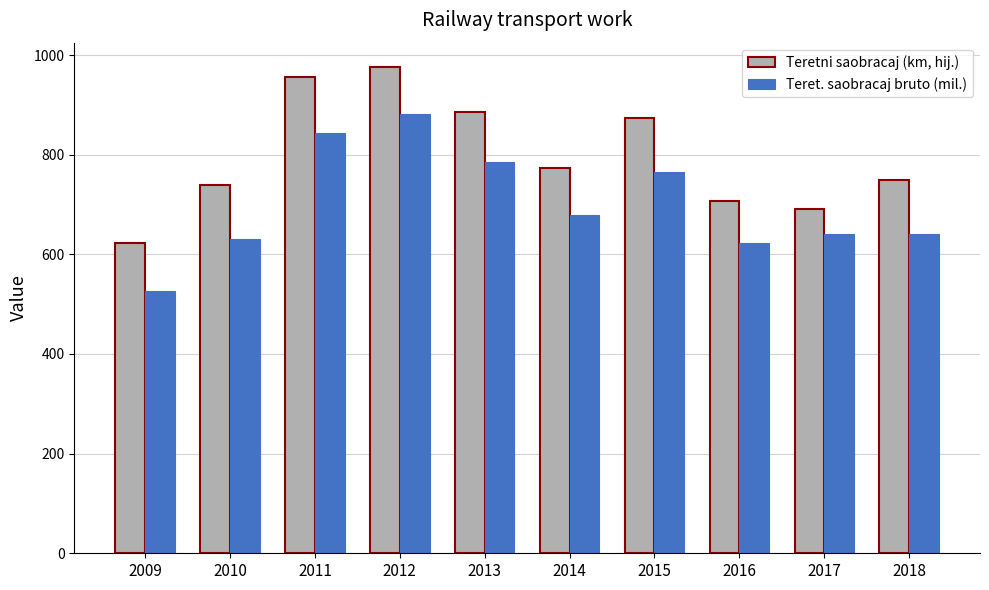

How many groups of bars are there?

10